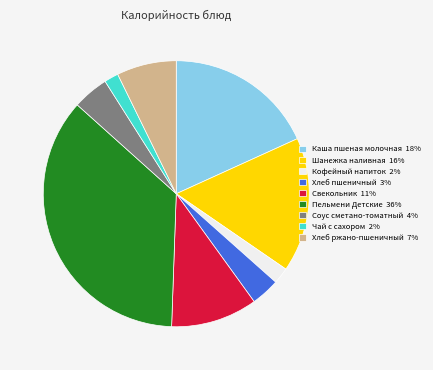

Which has a higher value, Хлеб ржано-пшеничный 7% or Шанежка наливная 16%?

Шанежка наливная 16%